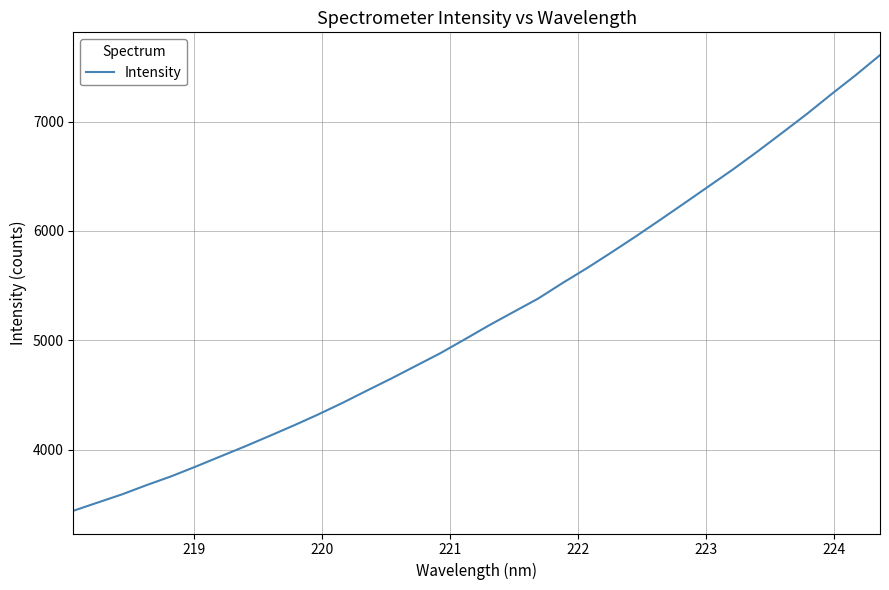

What is the minimum value shown in the chart?

3441.2